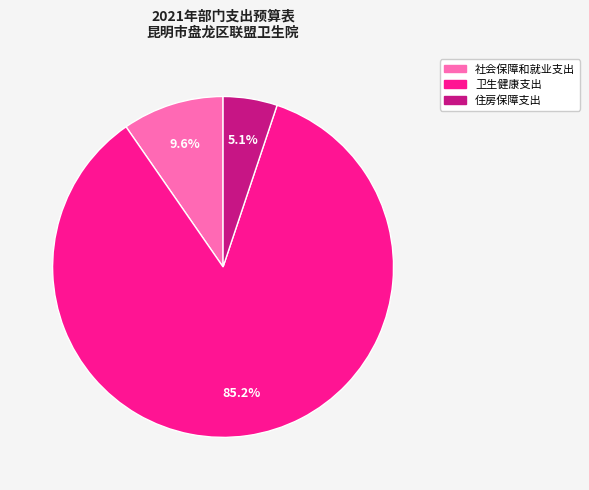

What is the largest slice in the pie chart?

卫生健康支出